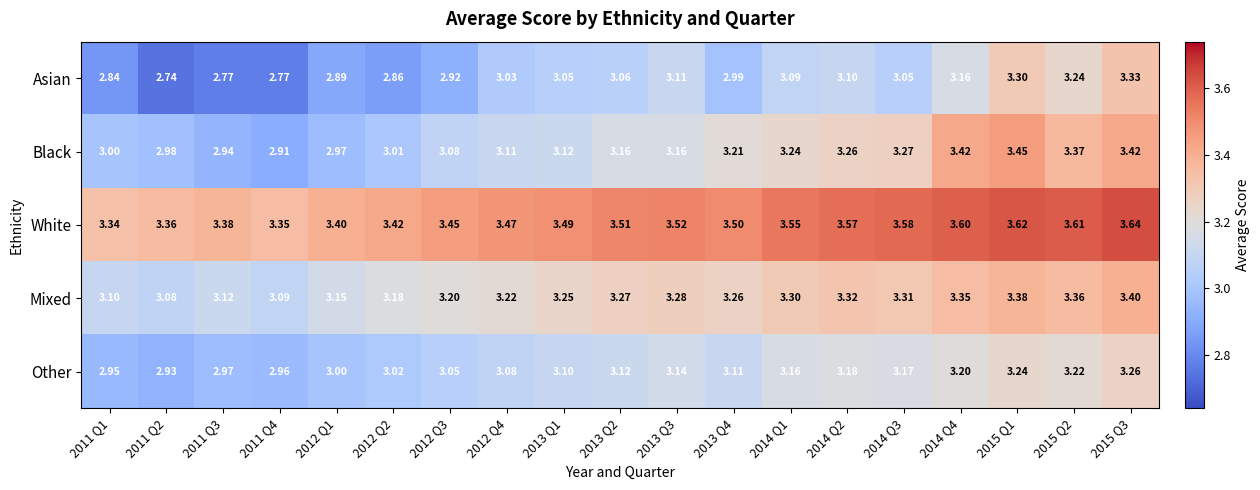

Which series has the largest total across all categories?

White